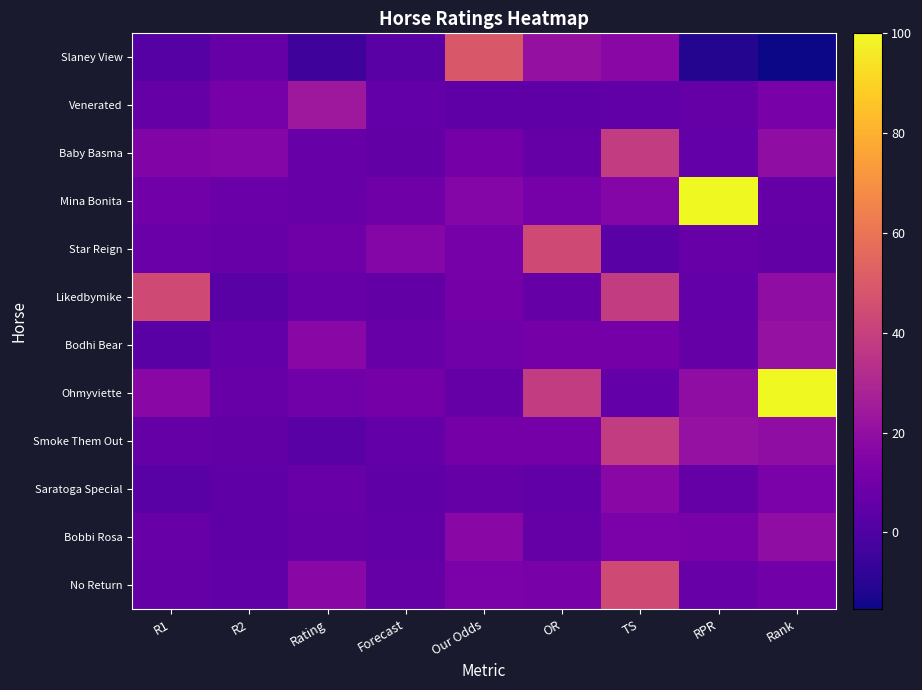

How many data points does each series have?

9